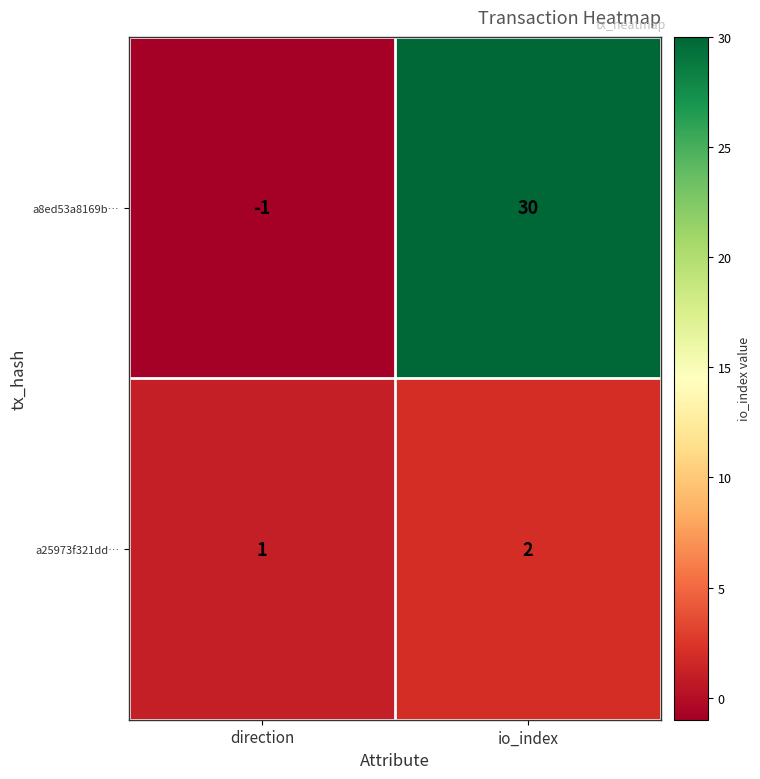

Is the value of a8ed53a8169b… at direction greater than the value of a25973f321dd… at io_index?

No